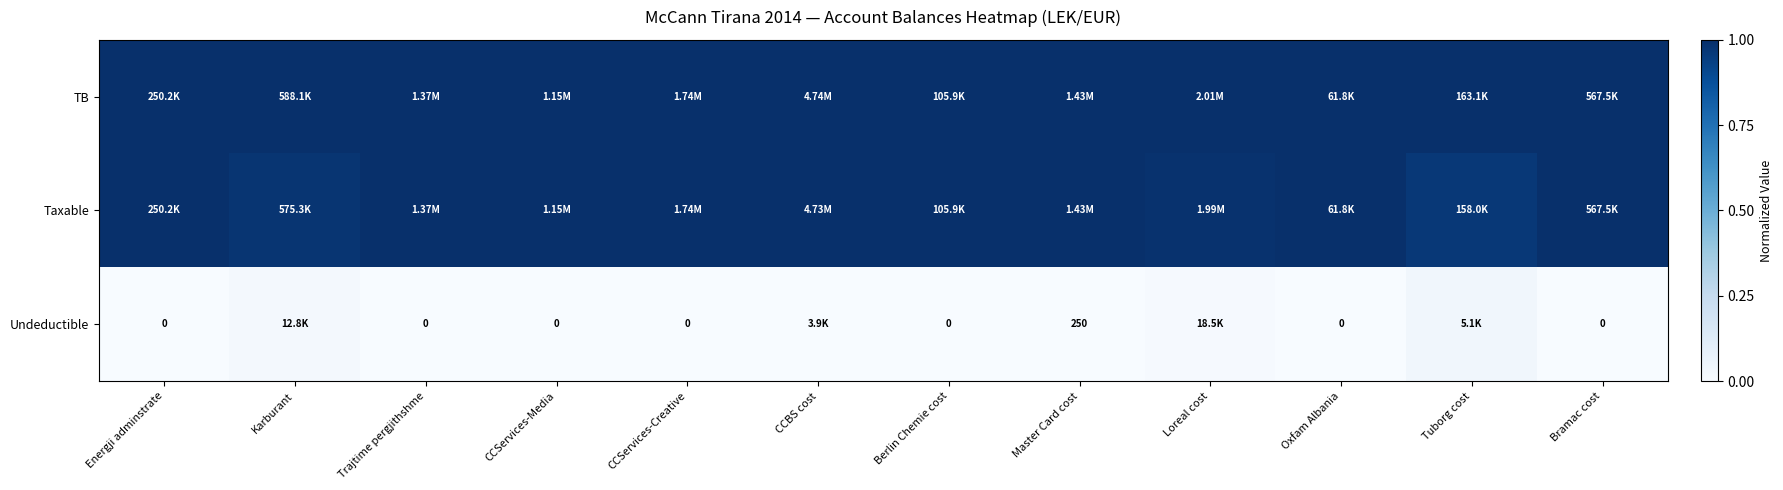

At which label is Taxable closest to 0?

Tuborg cost